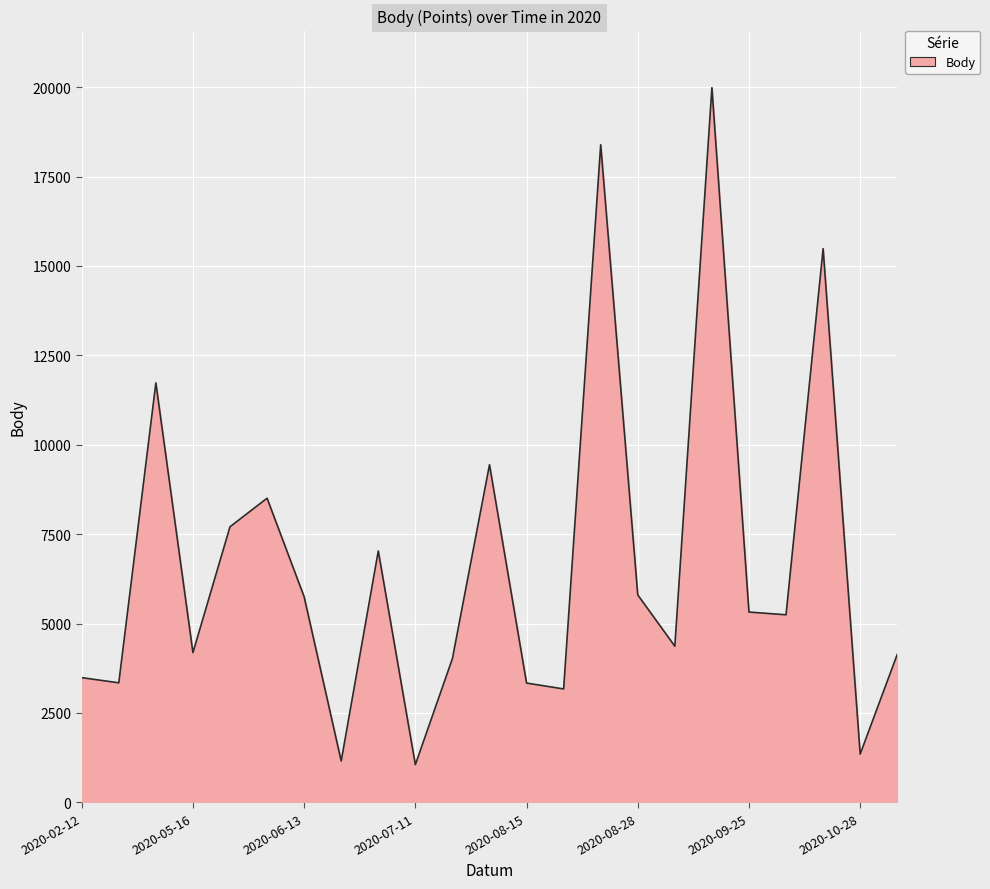

What is the difference between the maximum and minimum values?

18928